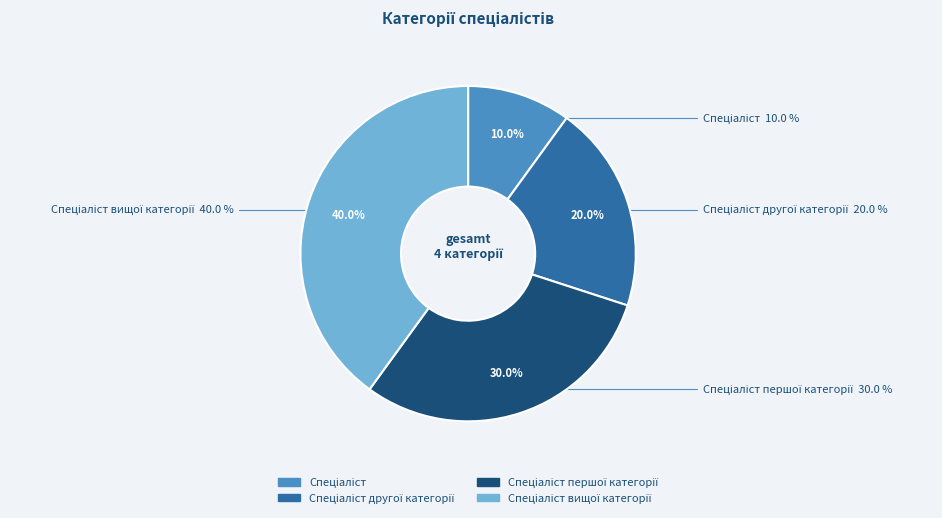

Which category has the biggest portion of the pie?

Спеціаліст вищої категорії